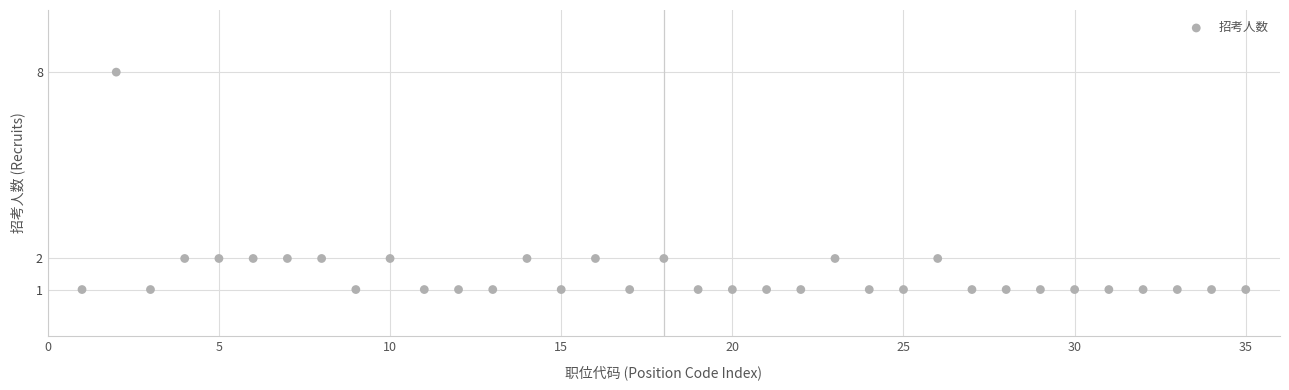

What is the range of Y values (max minus min)?

7